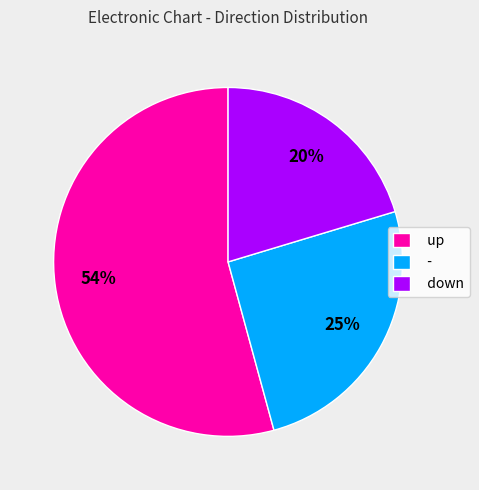

Count the number of slices in the pie.

3